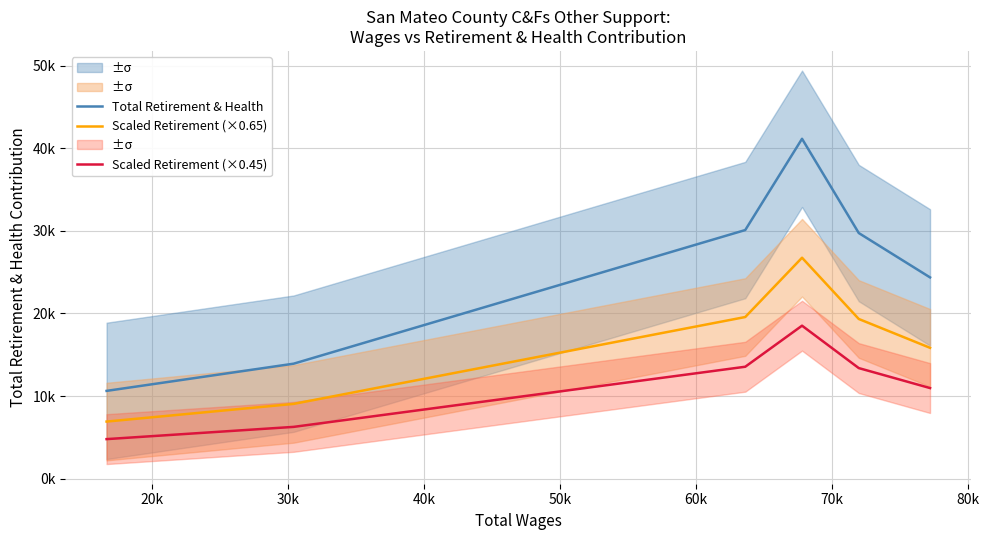

Count the number of data series in this chart.

3